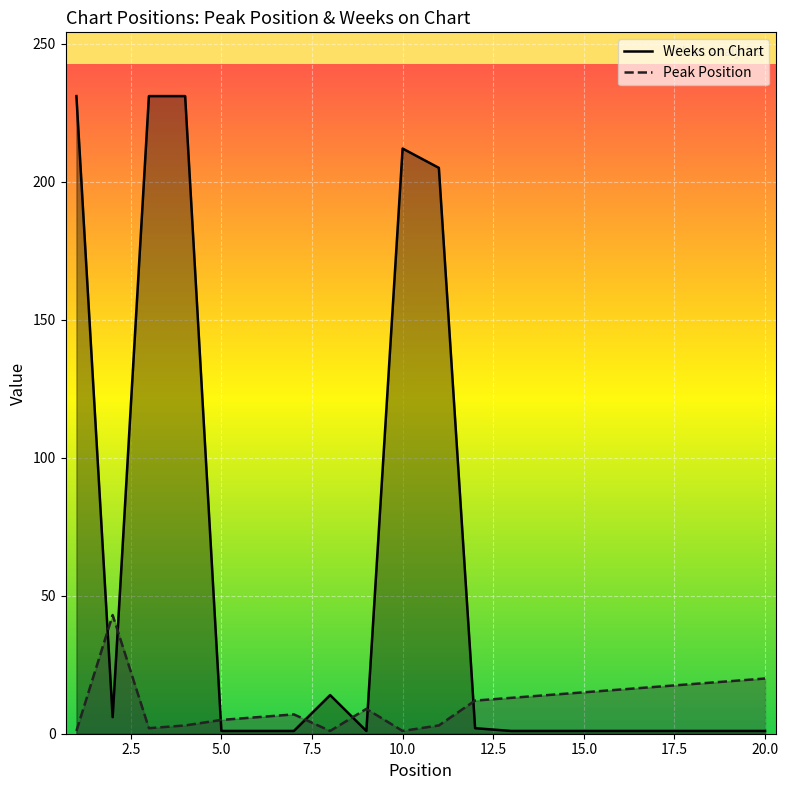

Is the value of Weeks on Chart at 11 greater than the value of Peak Position at 16?

Yes